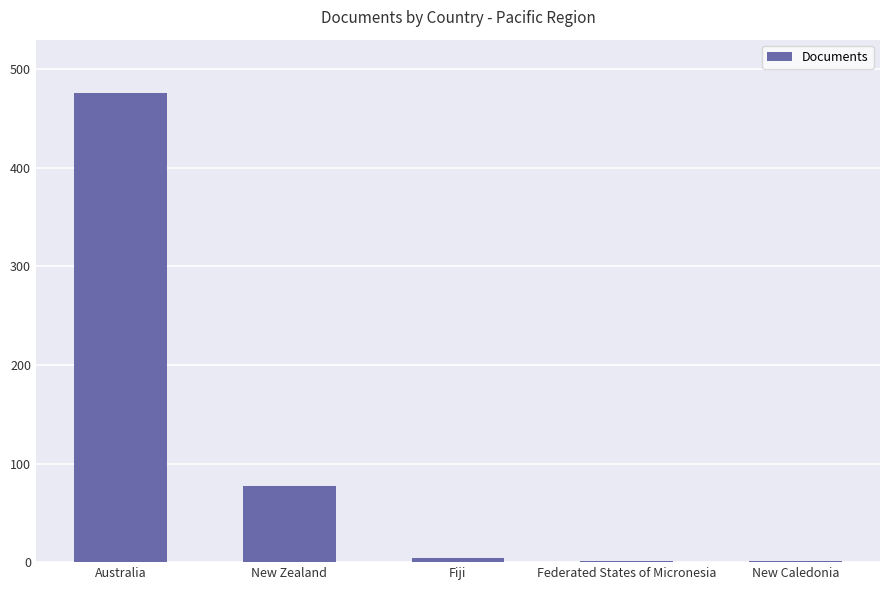

Is it true that the value at New Zealand is 77?

True